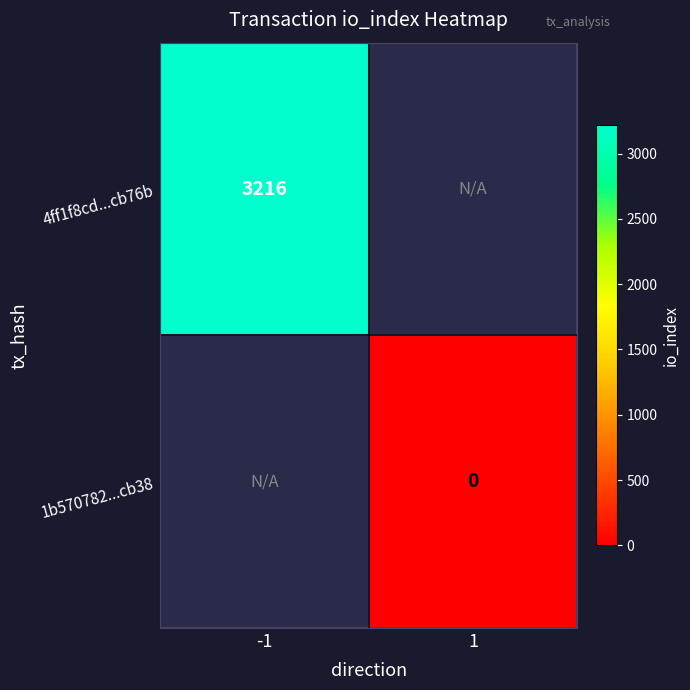

The 4ff1f8cd...cb76b series shows 3216 at -1. True or false?

True